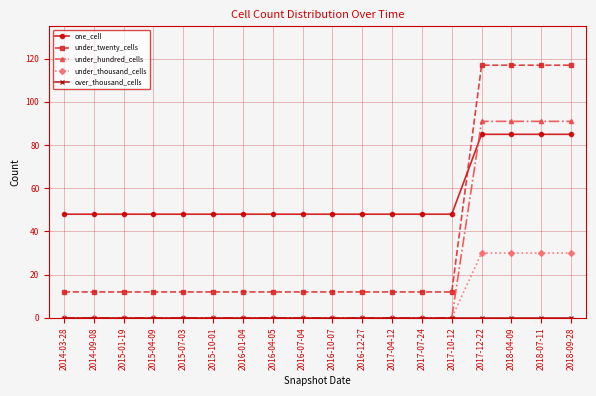

How many lines are shown in the chart?

5